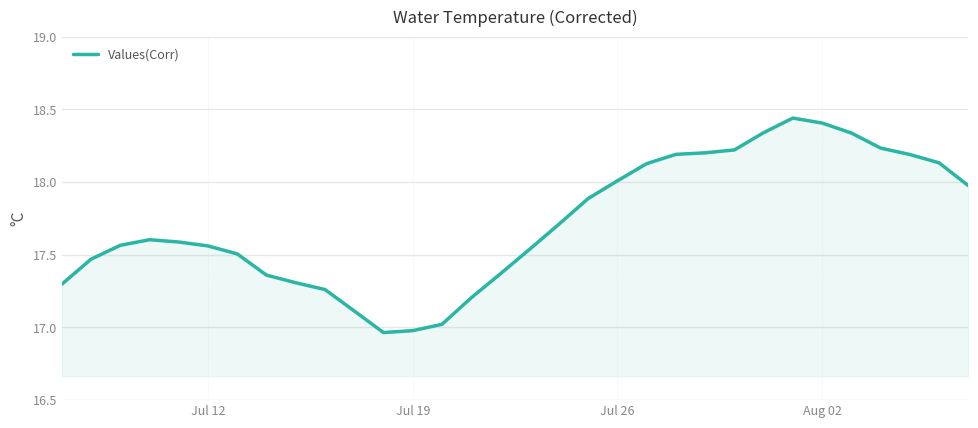

What is the difference between the maximum and minimum values?

1.5